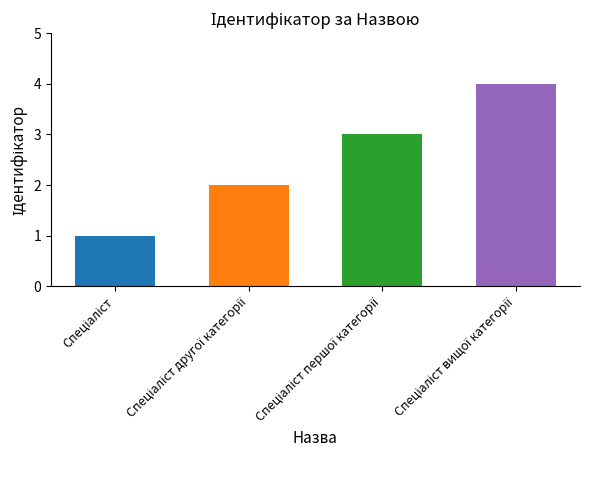

What is the difference between the maximum and minimum values?

3